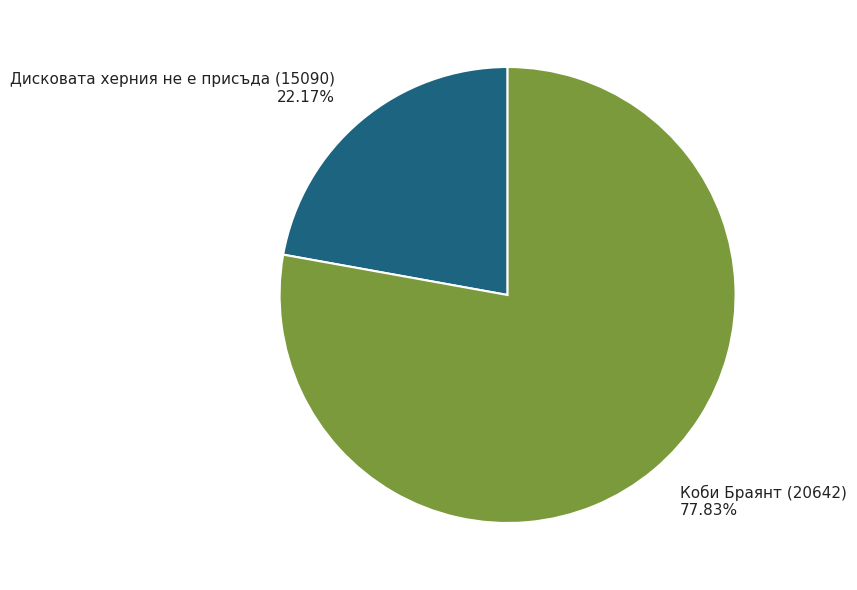

To the nearest percent, what is the combined percentage of Дисковата херния не е присъда (15090) and Коби Браянт (20642)?

100%